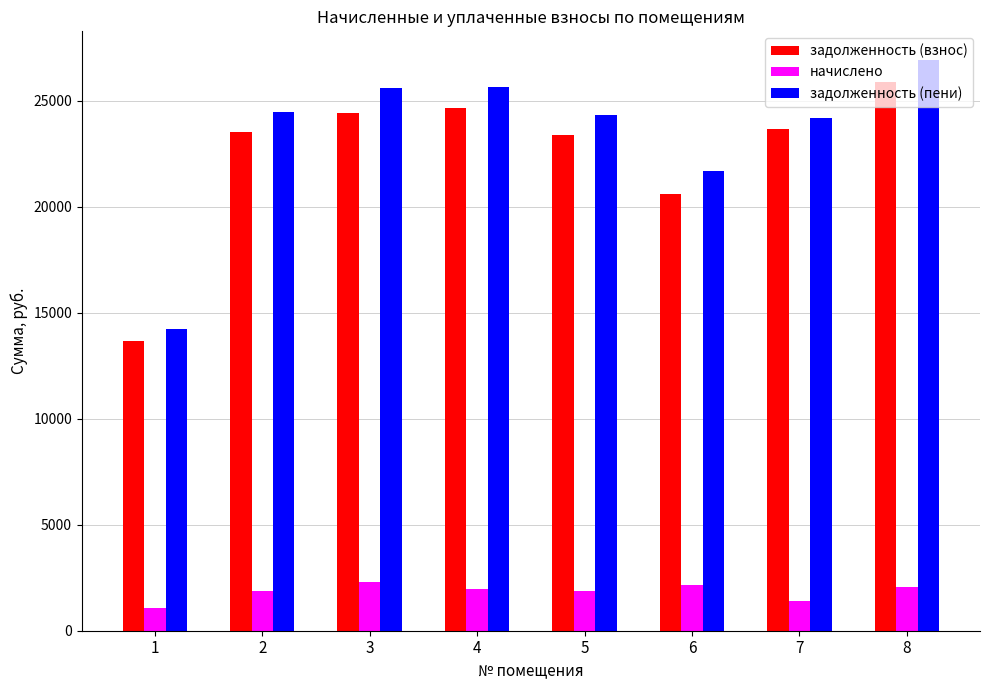

Where does the задолженность (пени) series first go above 24474?

2